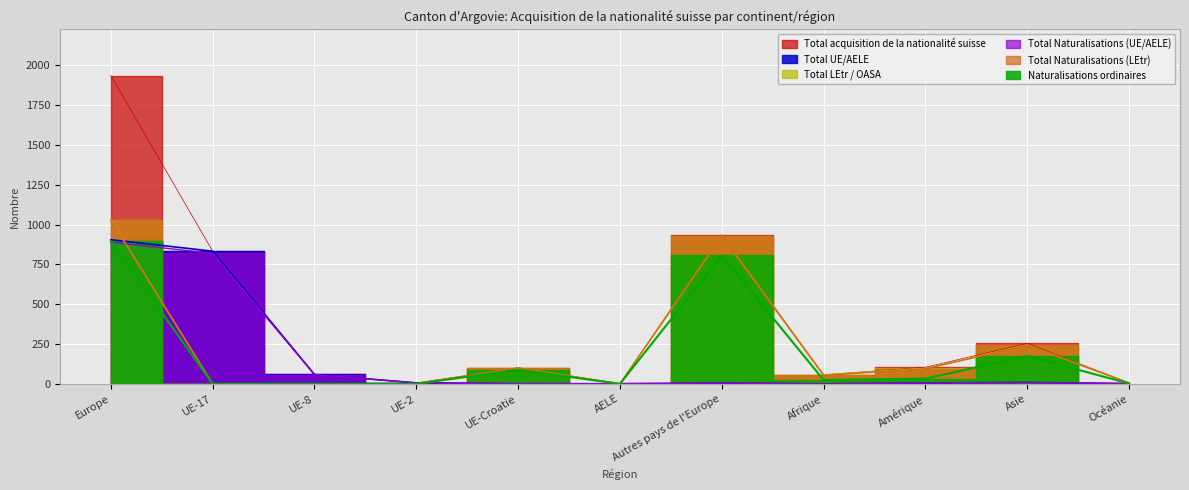

Reading left to right, what are all the values shown in this chart?

Total acquisition de la nationalité suisse: 1936	833	59	6	101	1	936	57	104	254	6
Total UE/AELE: 905	833	59	6	1	1	5	0	6	9	1
Total LEtr / OASA: 1031	0	0	0	100	0	931	57	98	245	5
Total Naturalisations (UE/AELE): 890	819	58	6	1	1	5	0	6	9	1
Total Naturalisations (LEtr): 1026	0	0	0	100	0	926	53	94	242	5
Naturalisations ordinaires: 895	0	0	0	88	0	807	24	33	175	2